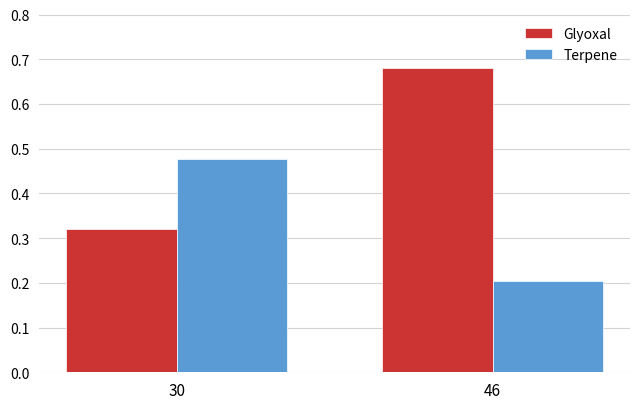

At which label is Terpene closest to 0?

46